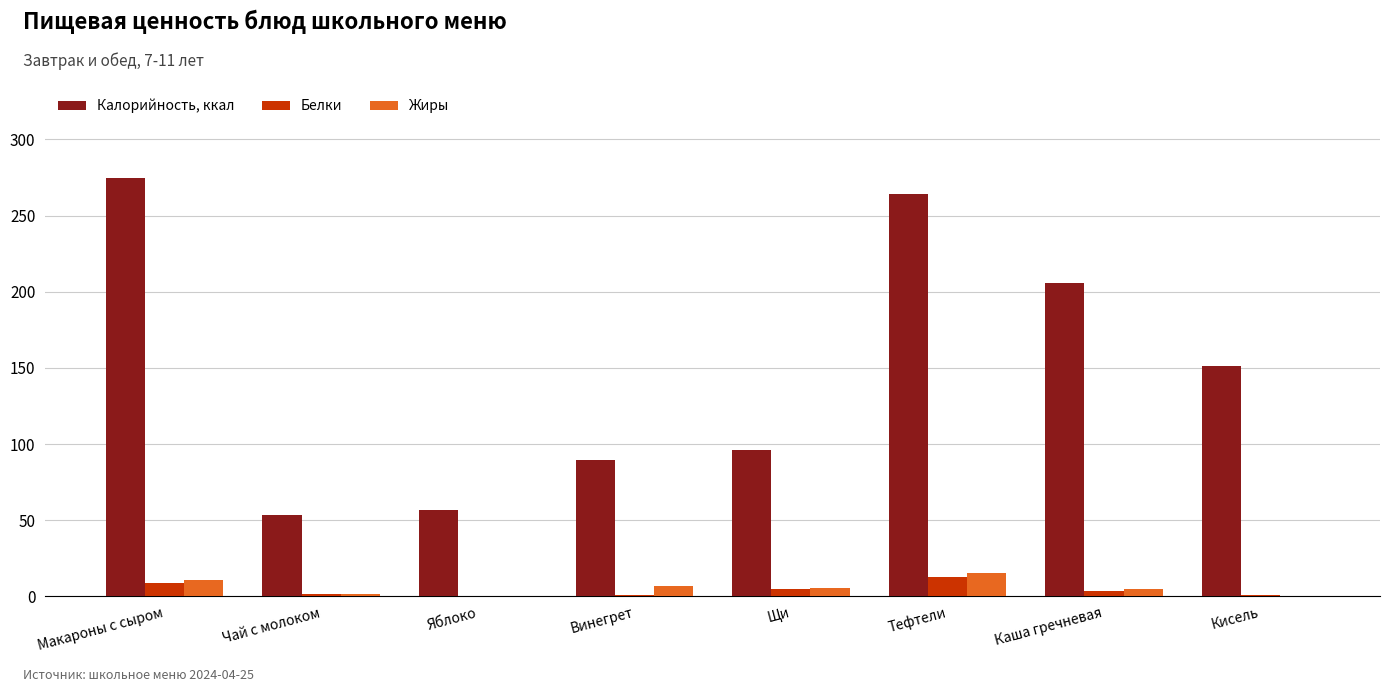

Which series has the widest spread of values?

Калорийность, ккал